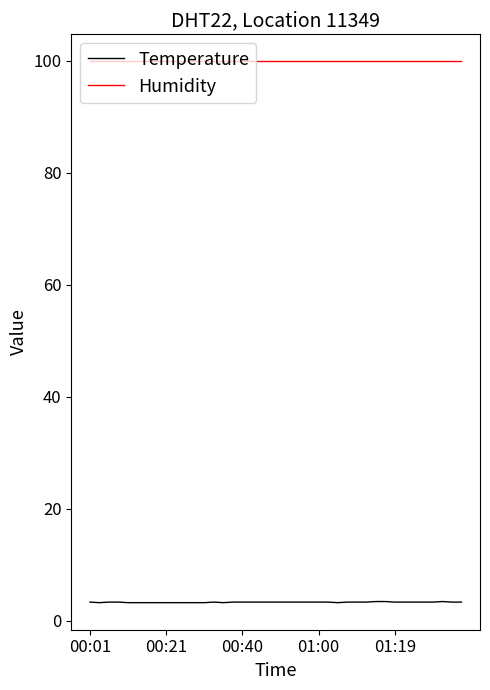

Which series has the largest range (max minus min)?

Temperature